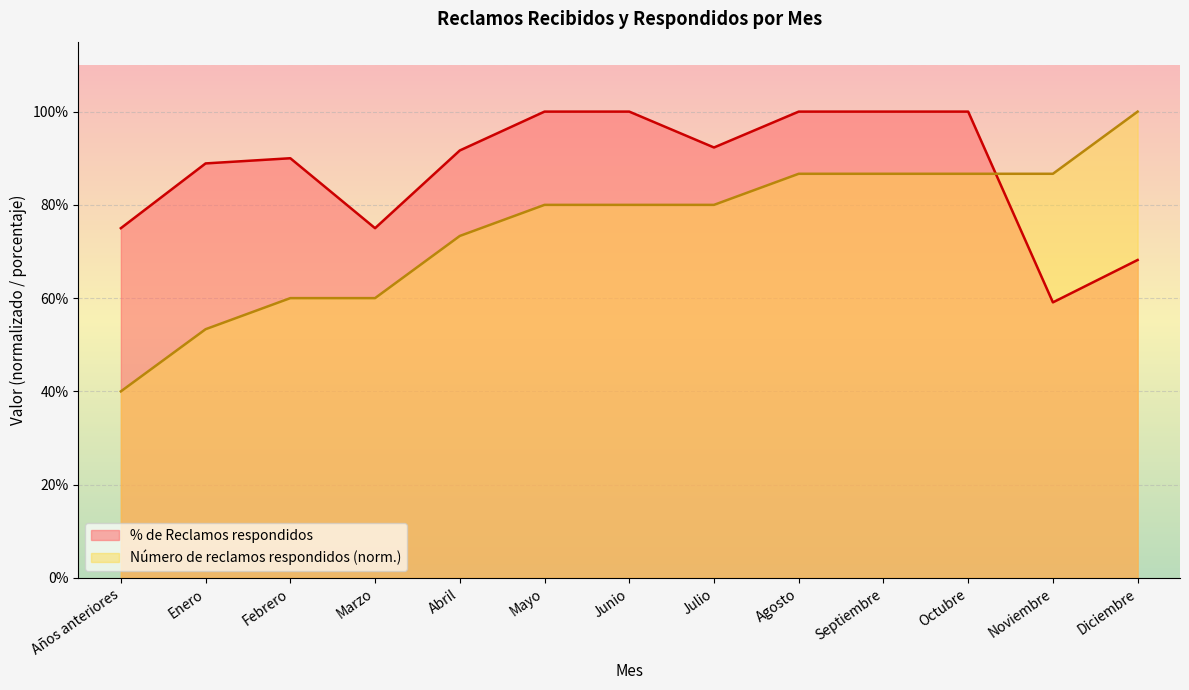

Reading right to left, what are all the values shown in this chart?

% de Reclamos respondidos: Diciembre=0.7	Noviembre=0.6	Octubre=1.0	Septiembre=1.0	Agosto=1.0	Julio=0.9	Junio=1.0	Mayo=1.0	Abril=0.9	Marzo=0.8	Febrero=0.9	Enero=0.9	Años anteriores=0.8
Número de reclamos respondidos en año t: Diciembre=1.0	Noviembre=0.9	Octubre=0.9	Septiembre=0.9	Agosto=0.9	Julio=0.8	Junio=0.8	Mayo=0.8	Abril=0.7	Marzo=0.6	Febrero=0.6	Enero=0.5	Años anteriores=0.4